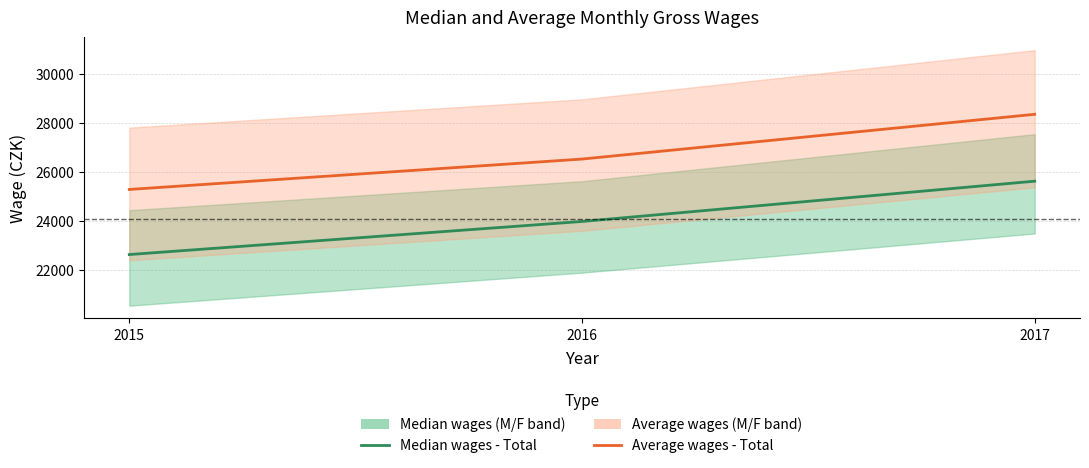

How many Median wages - Total values are between 22644 and 25639?

3